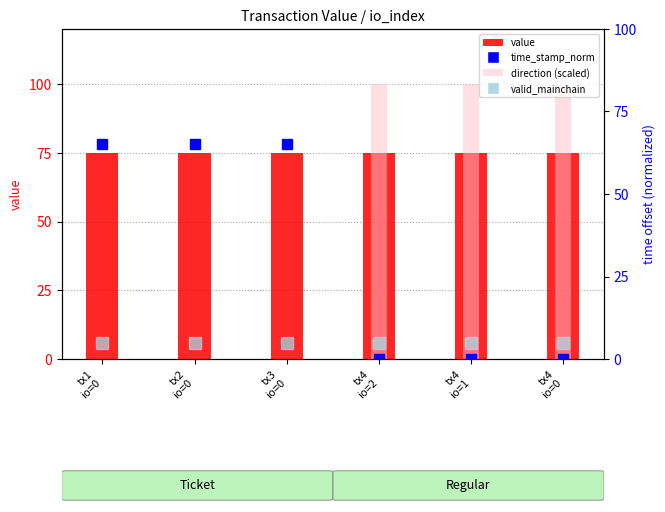

The time_stamp_norm series shows 65.0 at tx1
io=0. True or false?

True